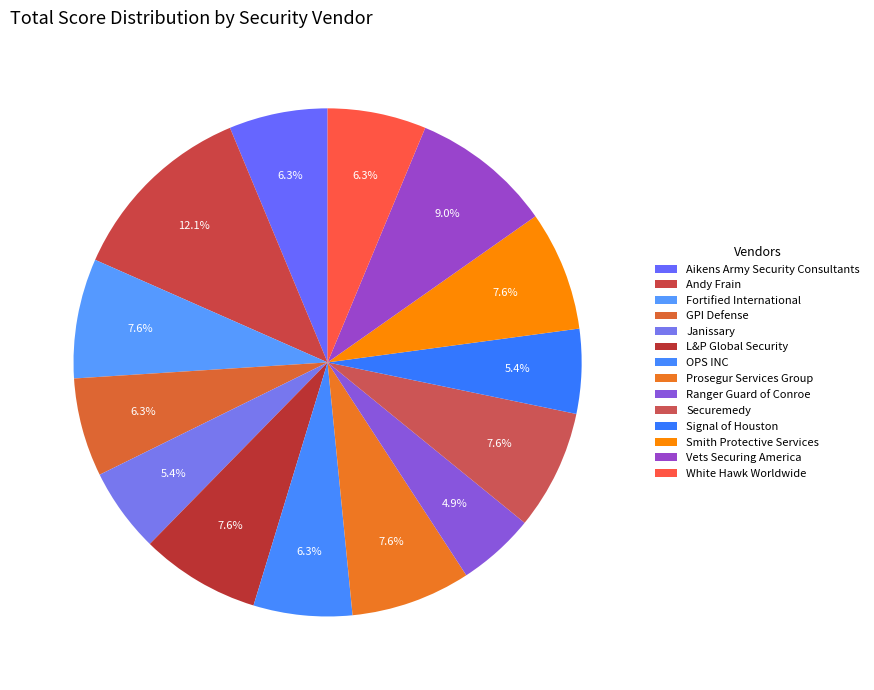

How many segments does this pie chart have?

14